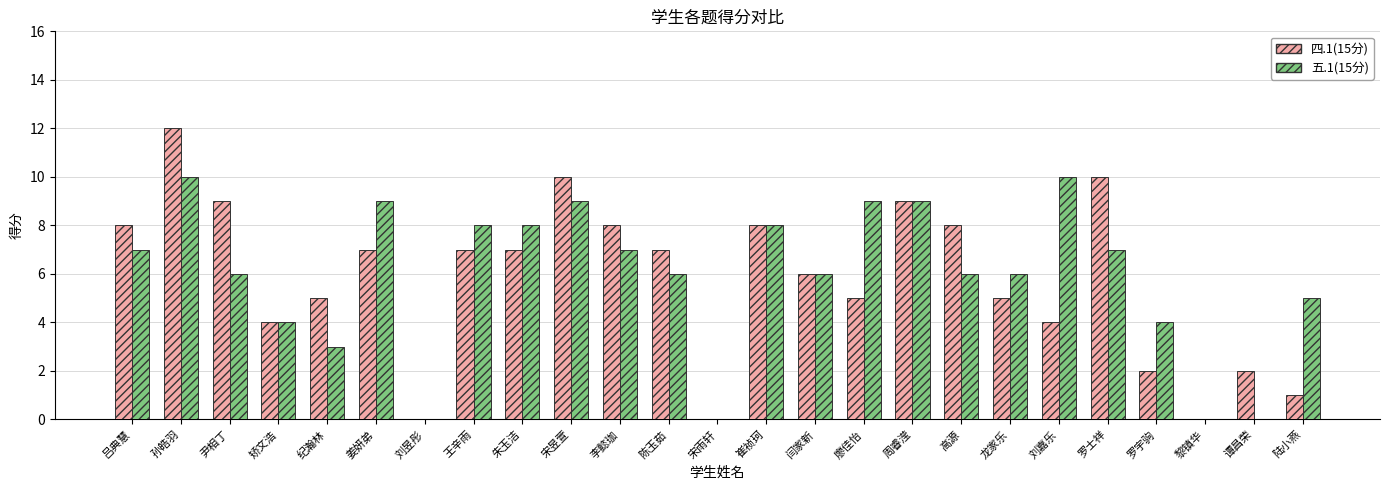

What are all the series names shown in the legend?

四.1(15分), 五.1(15分)